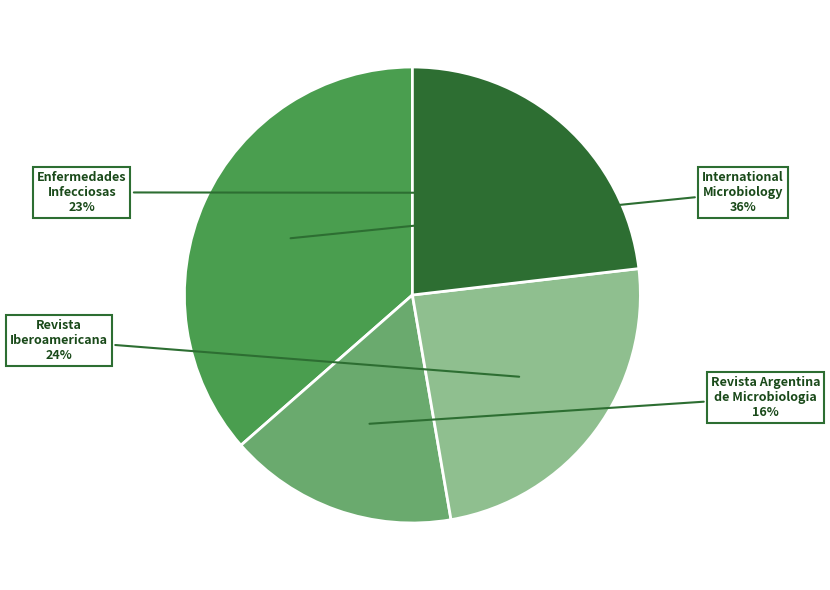

Is there a majority slice in this chart?

No